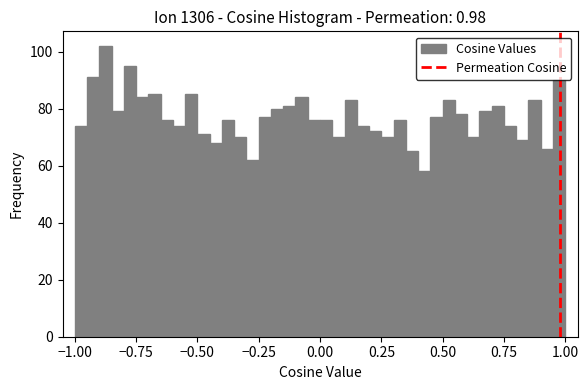

Around what value on the x-axis is the tallest bar? Give the approximate position of its centre, as read against the axis.

-0.85